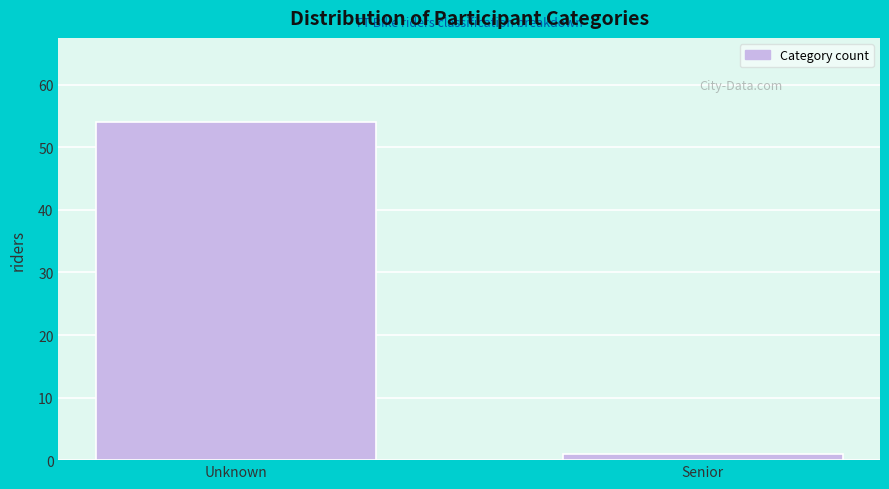

Reading left to right, extract all data points from this chart.

Unknown=54	Senior=1